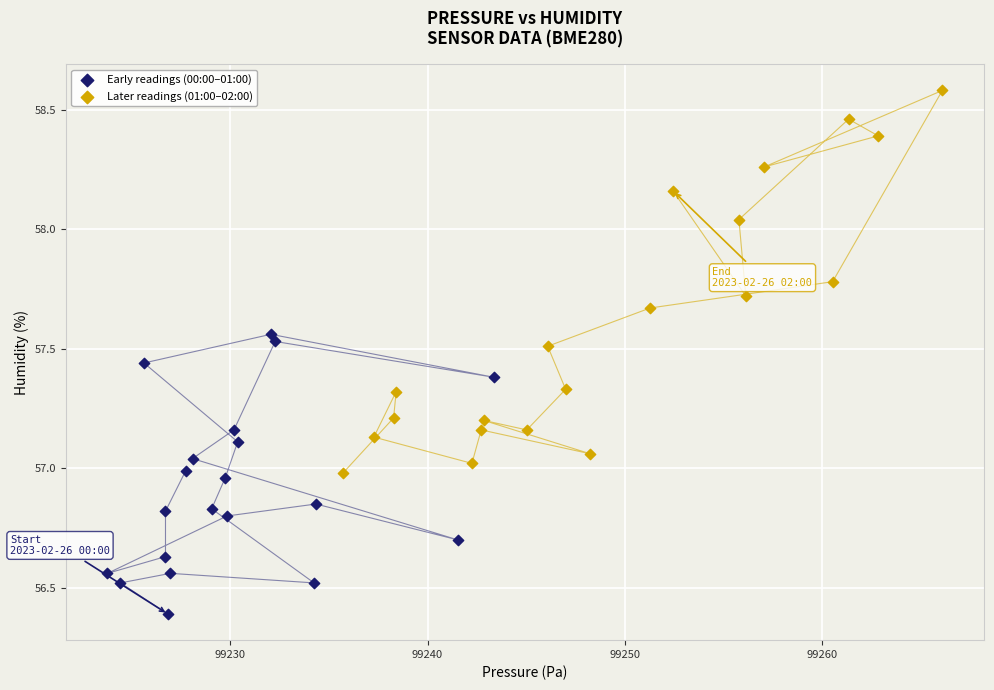

Which series reaches the maximum Y coordinate?

Later readings (01:00–02:00)